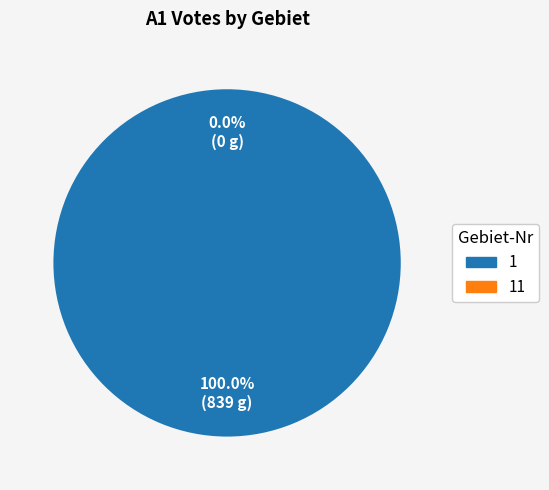

What is the majority slice?

1